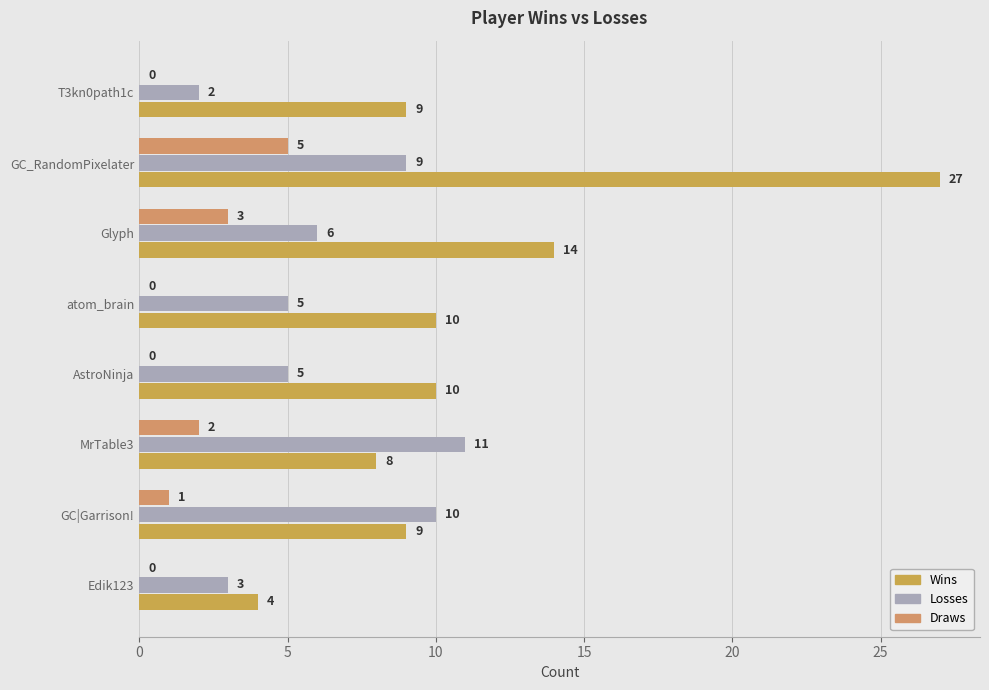

What is the average value of the Wins series?

11